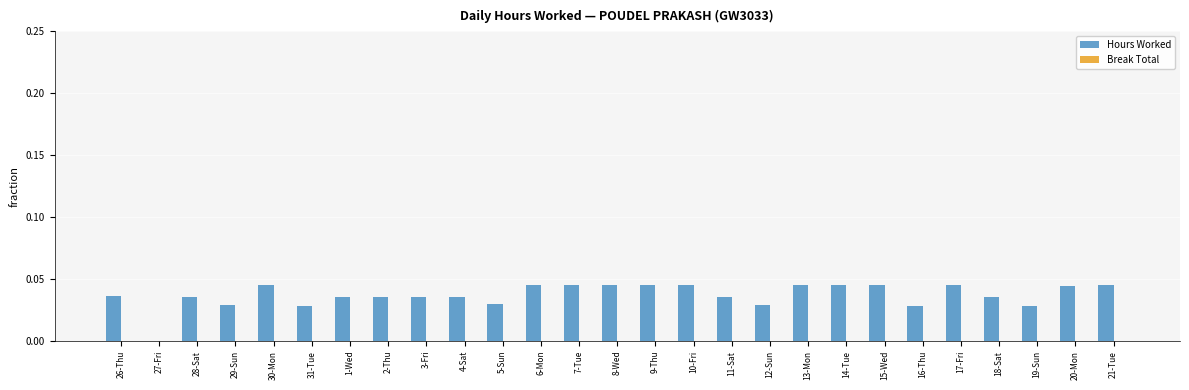

Between 6-Mon and 1-Wed, which is larger?

6-Mon